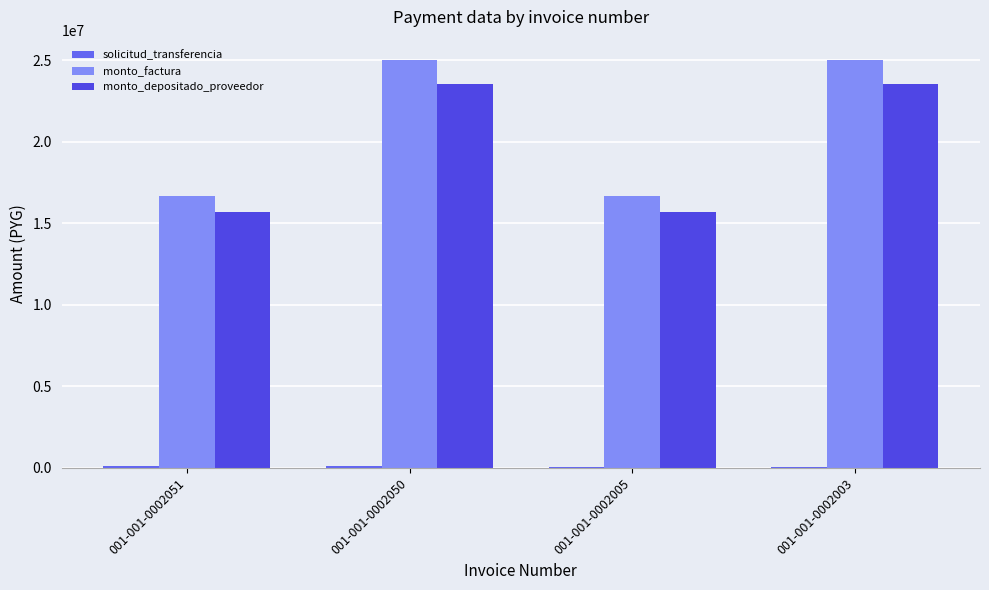

How many series are shown in this chart?

3